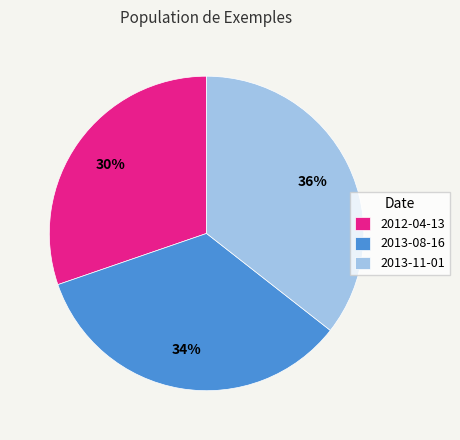

Rank the categories by value from lowest to highest.

2012-04-13, 2013-08-16, 2013-11-01